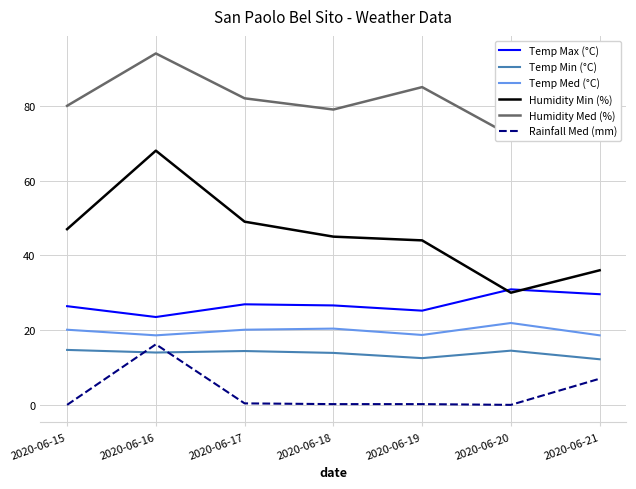

Reading left to right, list all the values displayed in this chart.

Temp Max (°C): 26.4	23.5	26.9	26.6	25.2	30.9	29.6
Temp Min (°C): 14.7	14.0	14.4	13.9	12.5	14.5	12.2
Temp Med (°C): 20.1	18.6	20.1	20.4	18.7	21.9	18.6
Humidity Min (%): 47.0	68.0	49.0	45.0	44.0	30.0	36.0
Humidity Med (%): 80.0	94.0	82.0	79.0	85.0	72.0	83.0
Rainfall Med (mm): 0.0	16.2	0.4	0.2	0.2	0.0	7.0